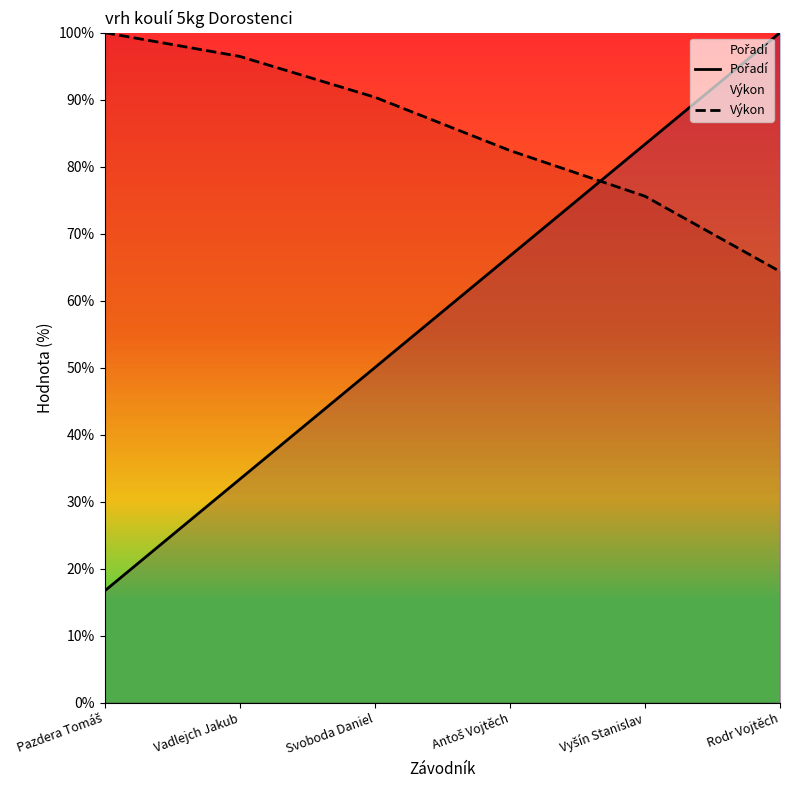

Which label corresponds to the smallest value in the chart?

Pazdera Tomáš